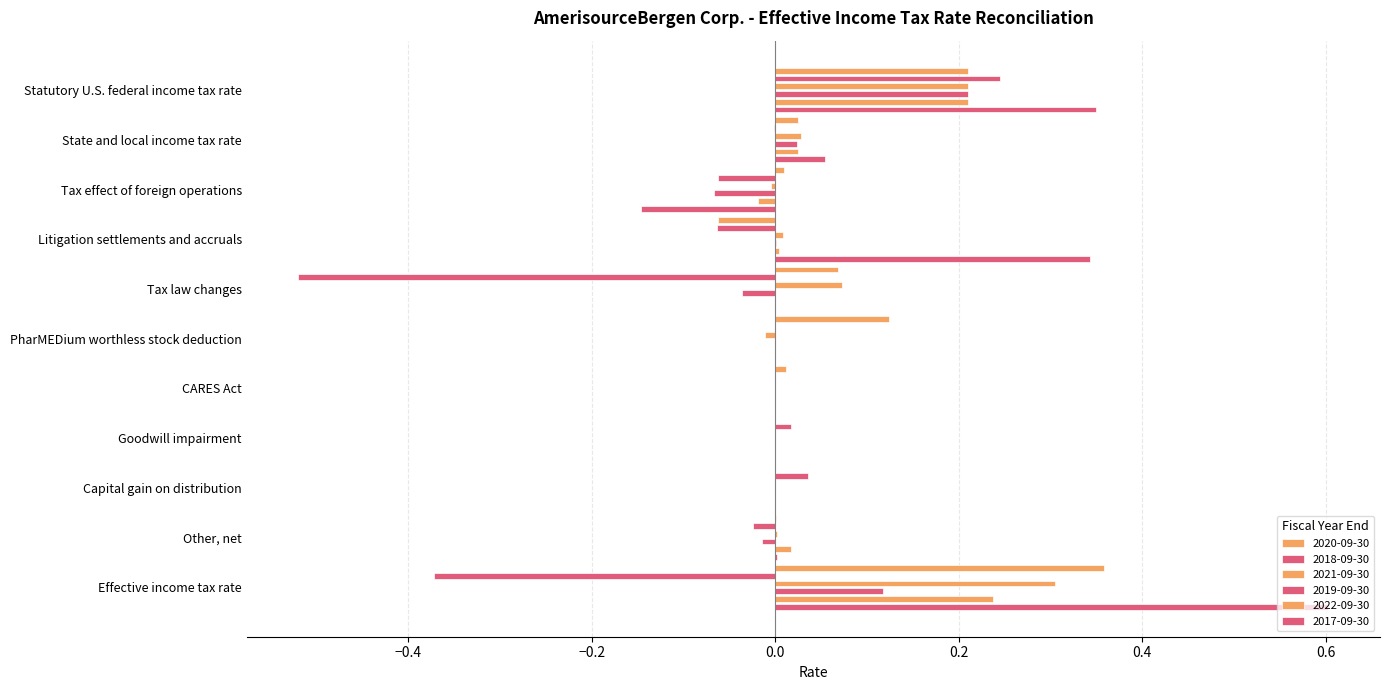

At which category does the chart reach its minimum across all series?

Tax law changes